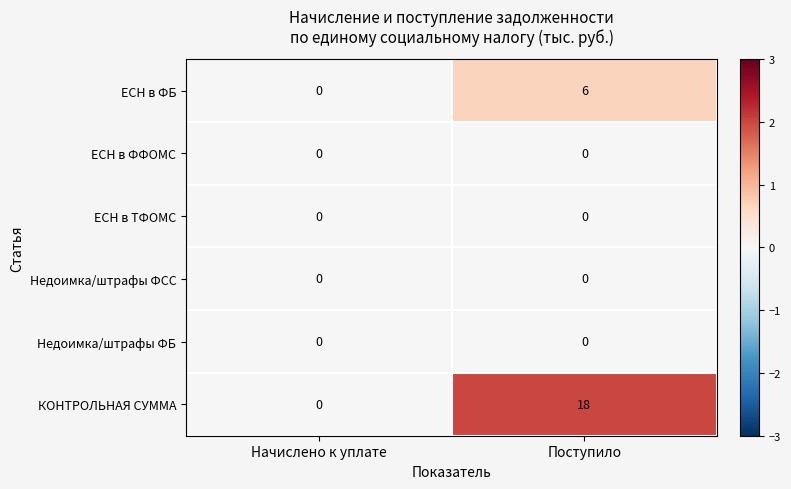

How many data points does each series have?

2